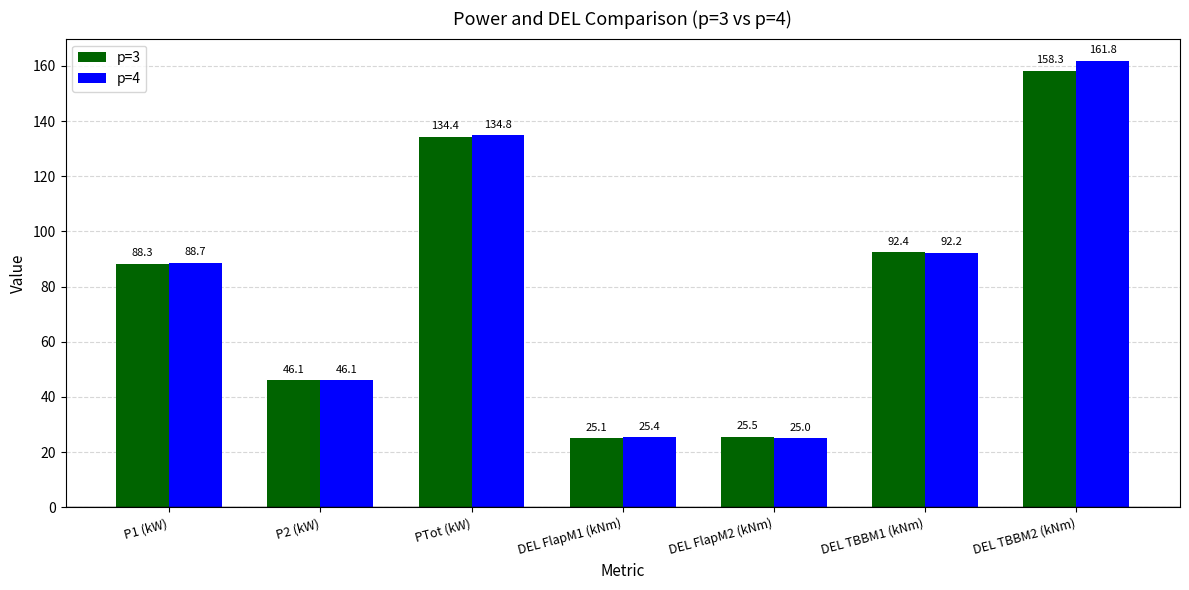

Count the number of categories in the chart.

7